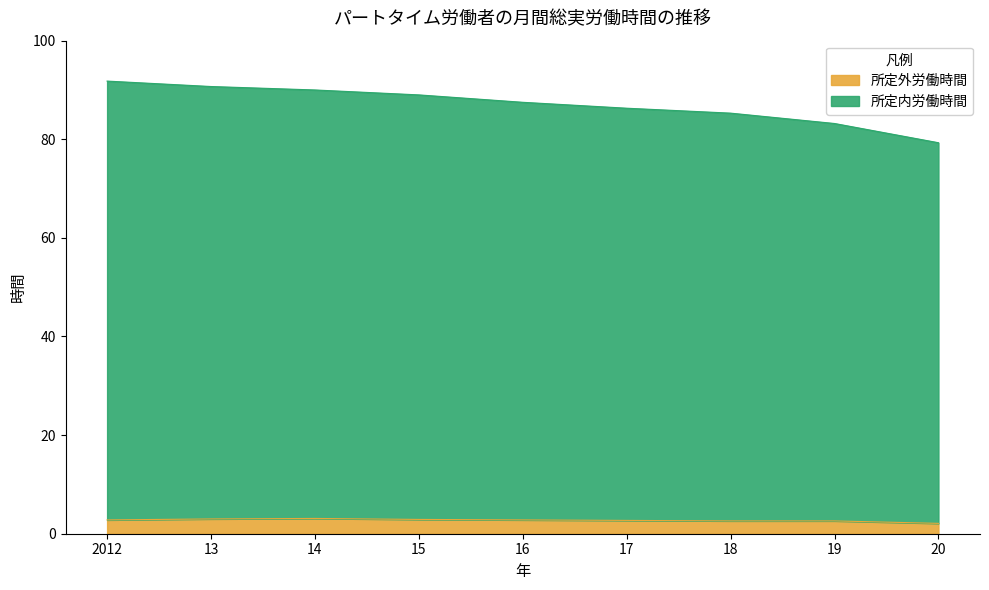

At 19, list the series in order from smallest to largest.

所定外労働時間, 所定内労働時間